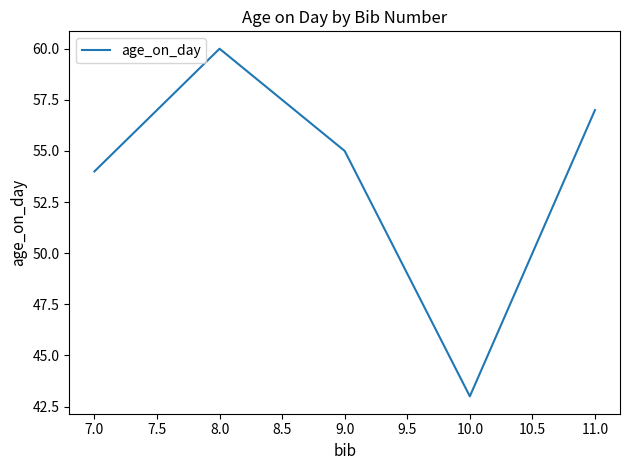

What is the change in value from 9.0 to 10.0?

-12